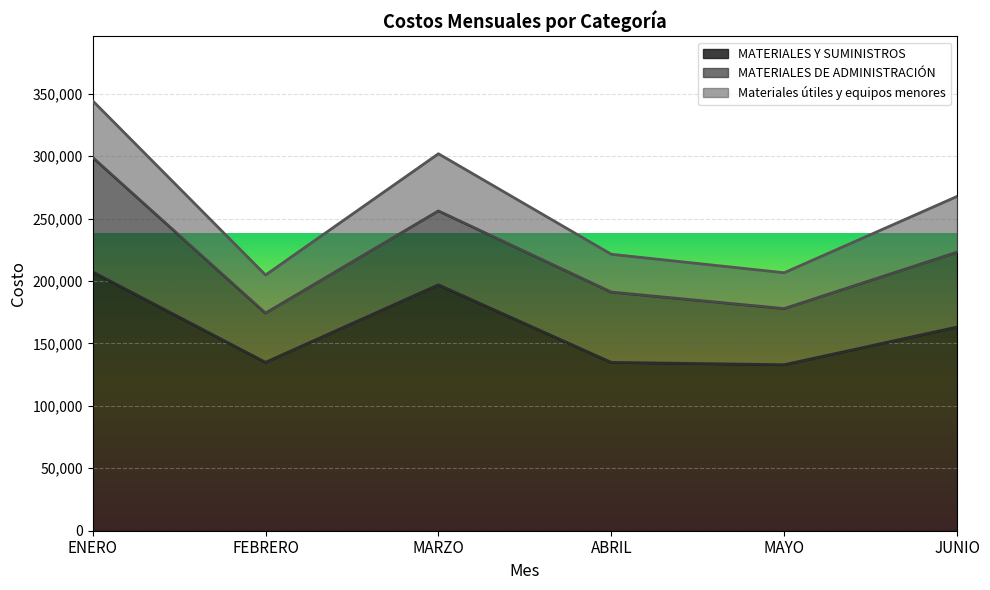

True or false: MATERIALES Y SUMINISTROS and MATERIALES DE ADMINISTRACIÓN cross at least once.

False